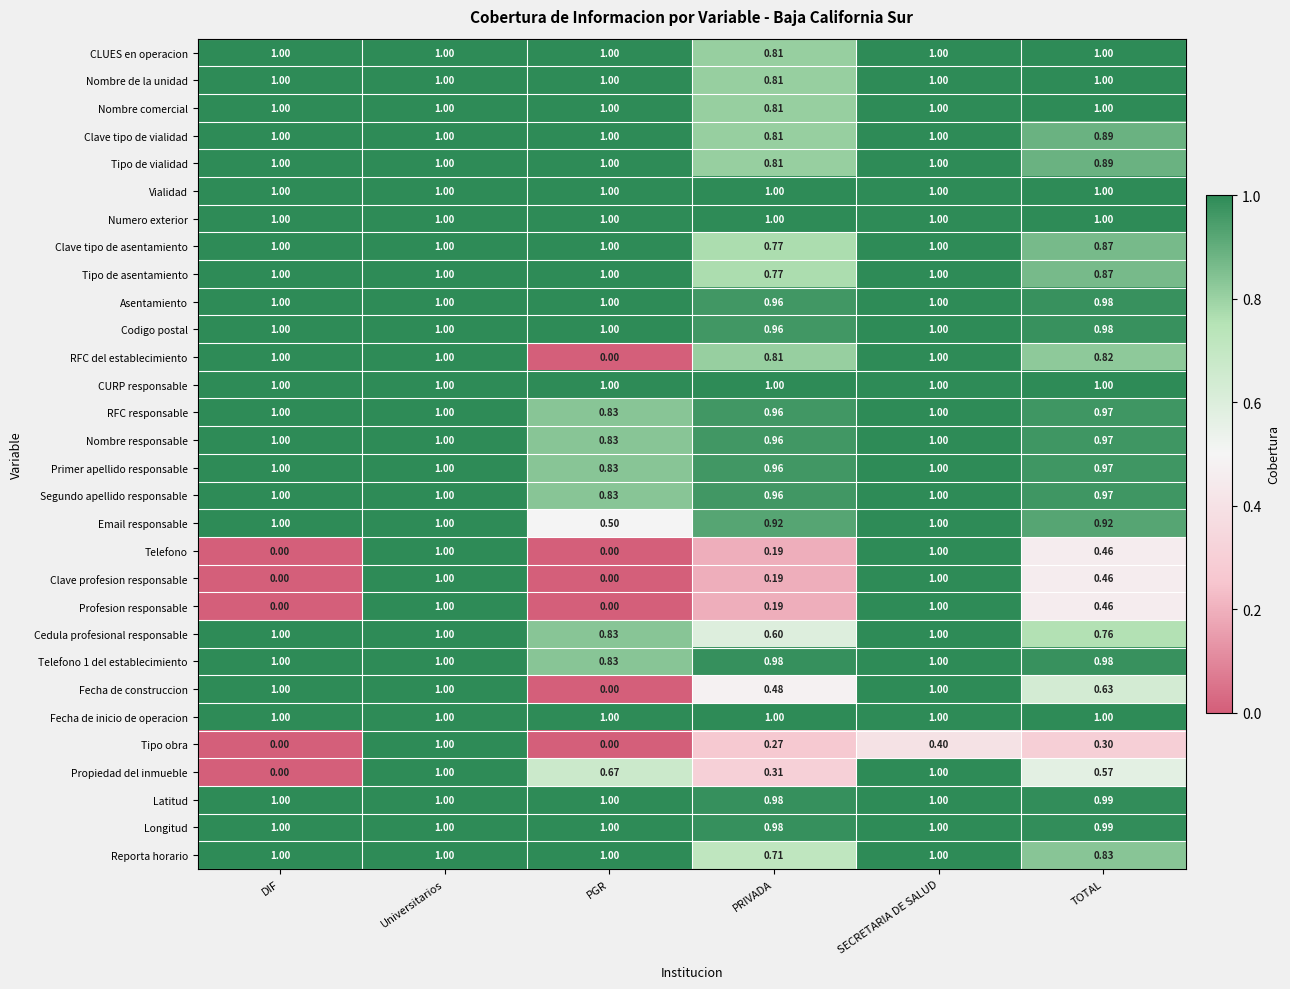

Where is Nombre responsable nearest to the value 0?

PGR